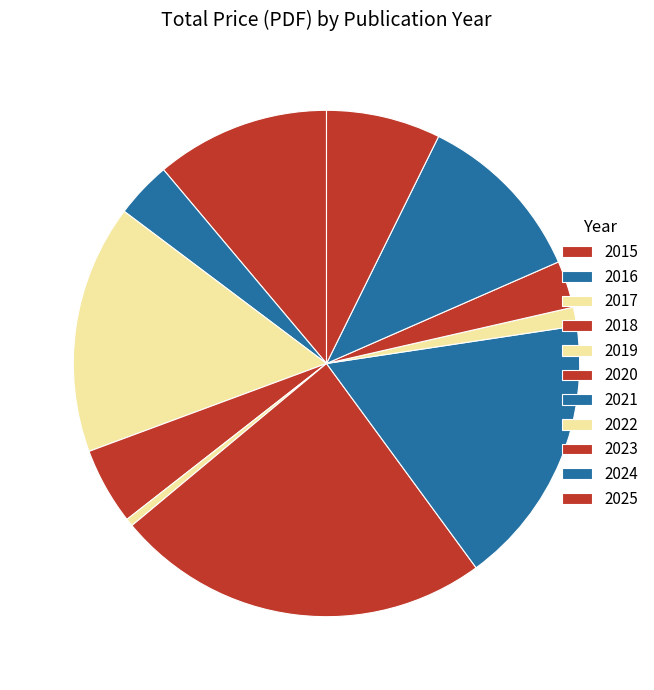

Combined, do 2015 and 2016 account for over 50%?

No